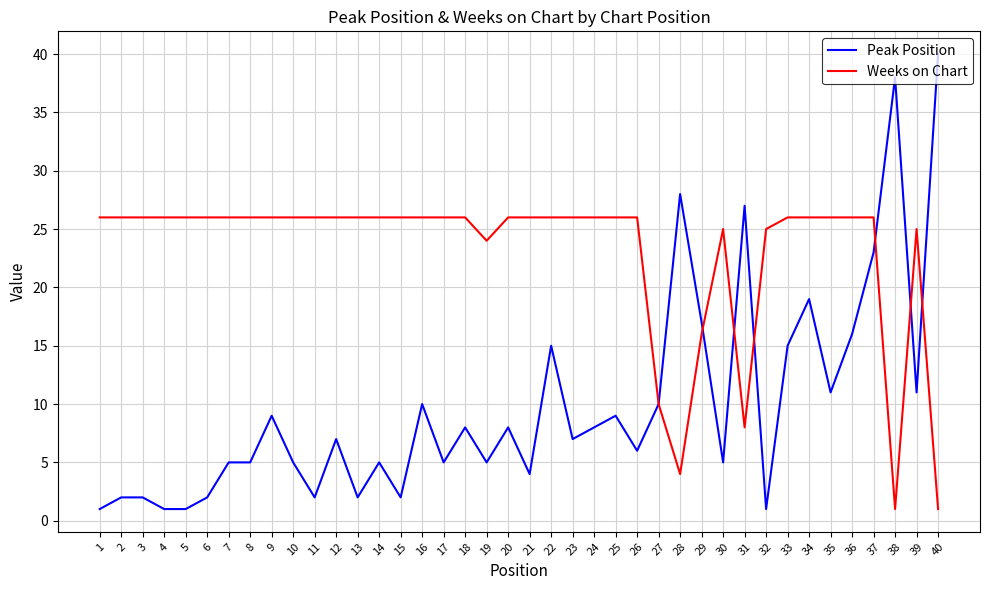

List the series in order of their peak value, lowest first.

Weeks on Chart, Peak Position